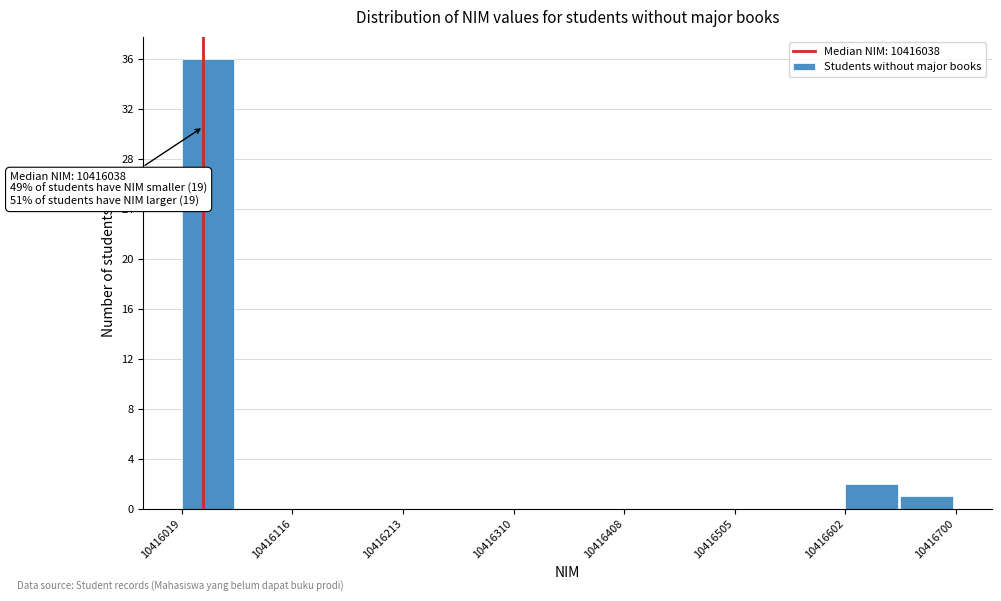

Over which range of the x-axis is the bar tallest?

10416020 to 10416070